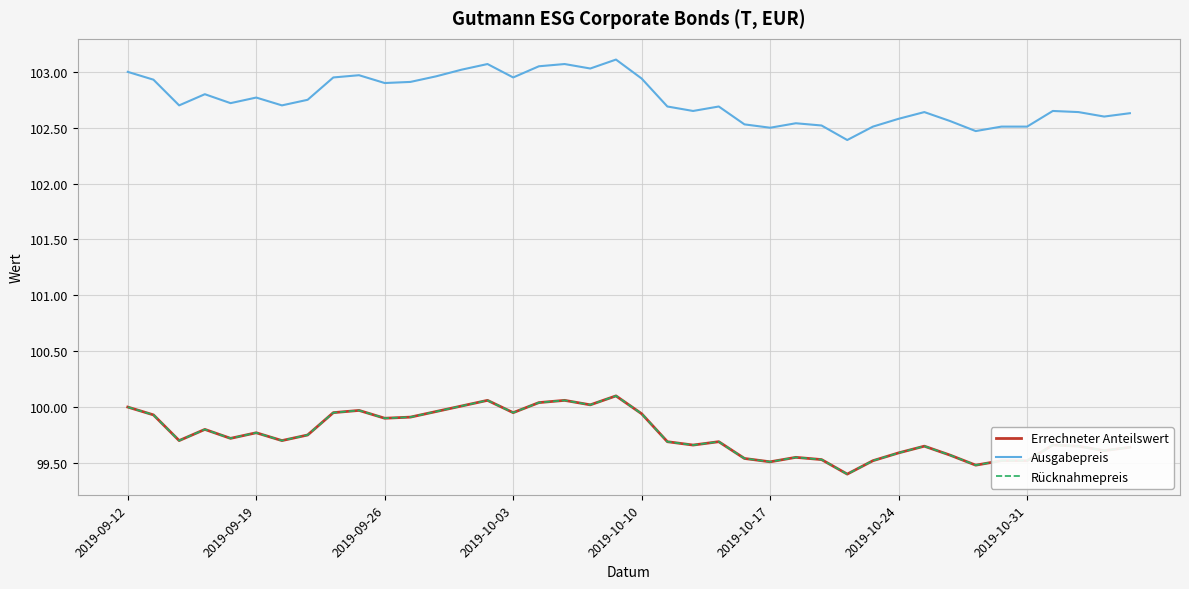

Does the chart have visible grid lines?

Yes